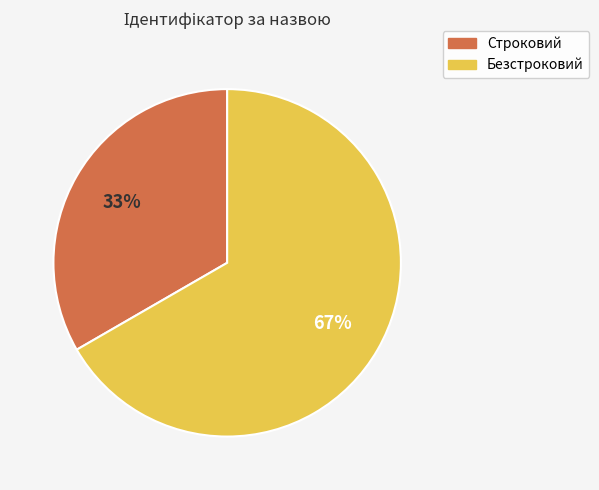

Which slice is the smallest?

Строковий